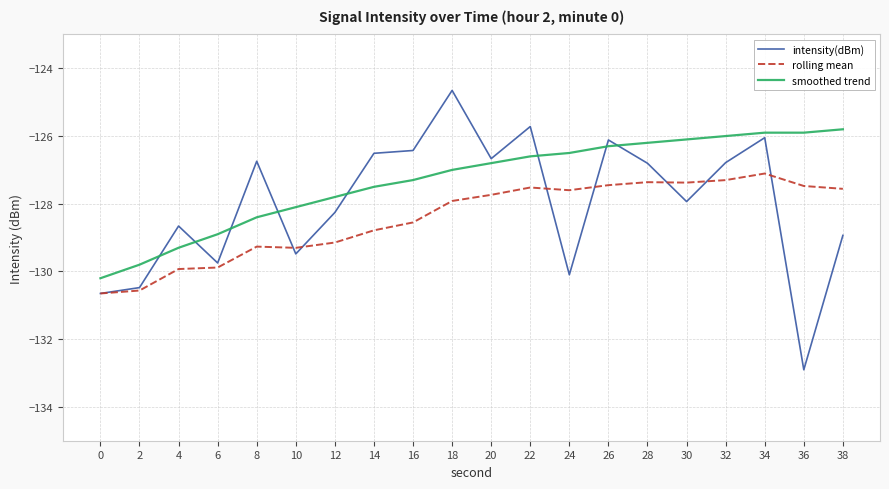

What value does the rolling mean series have at 8?

-129.3